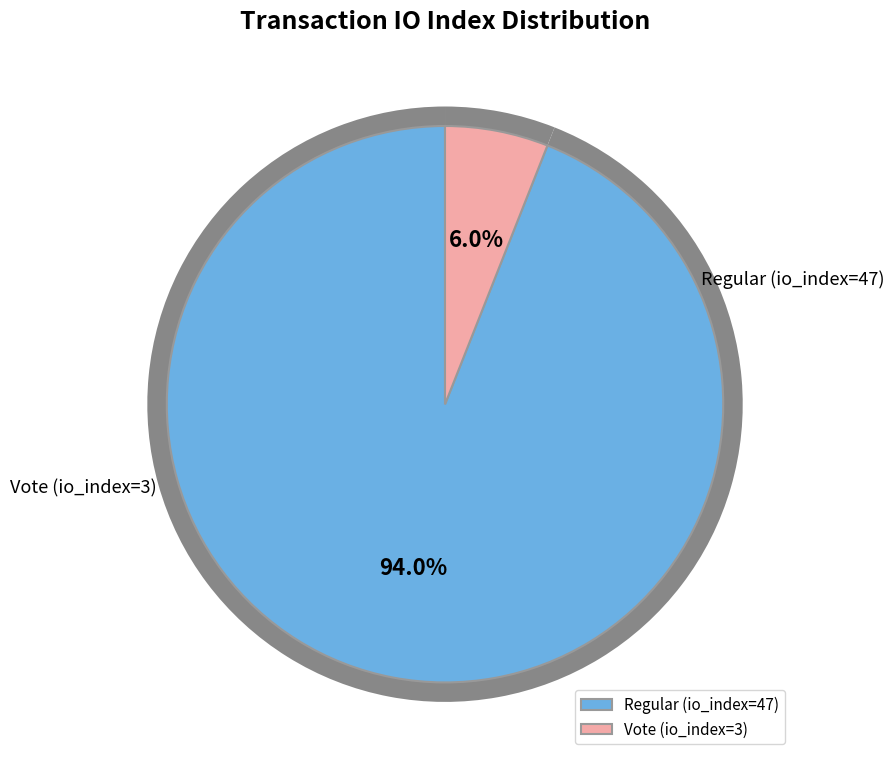

How much of the chart is everything except Vote (io_index=3)?

94.0%